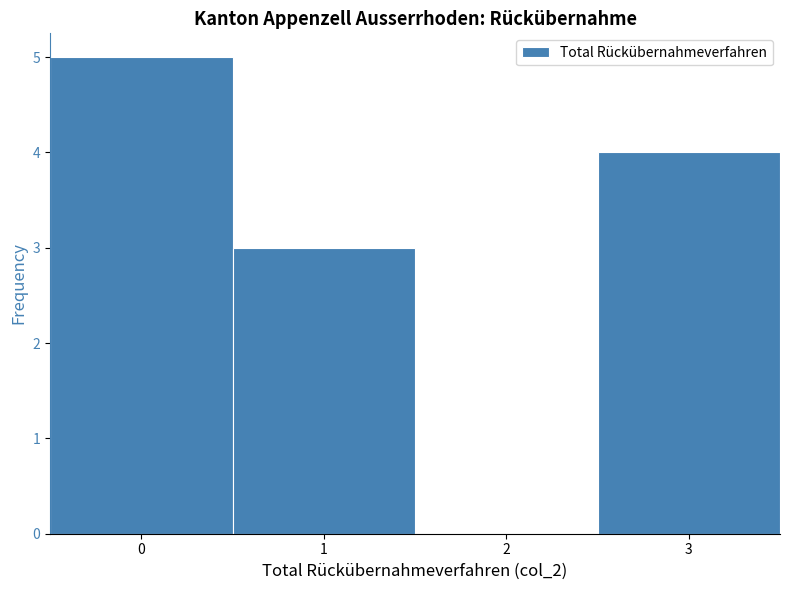

Which range on the x-axis has the tallest bar?

-0.5 to 0.5